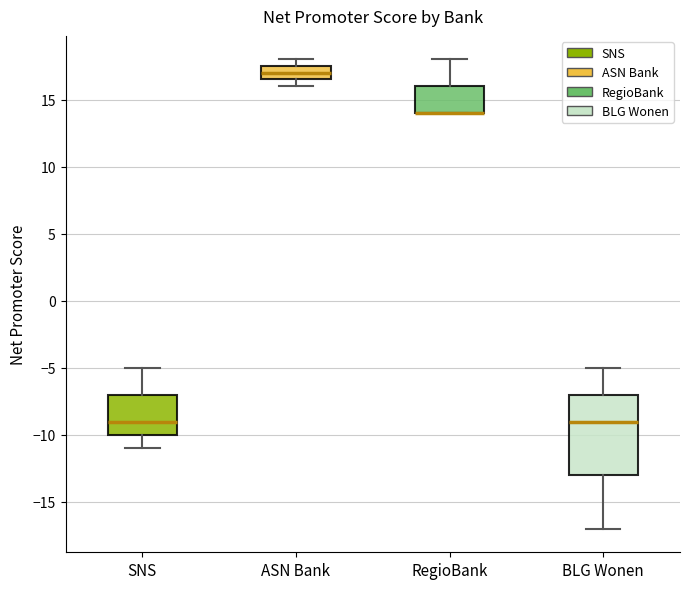

Comparing the boxes themselves (not the whiskers), which one is the tallest?

BLG Wonen